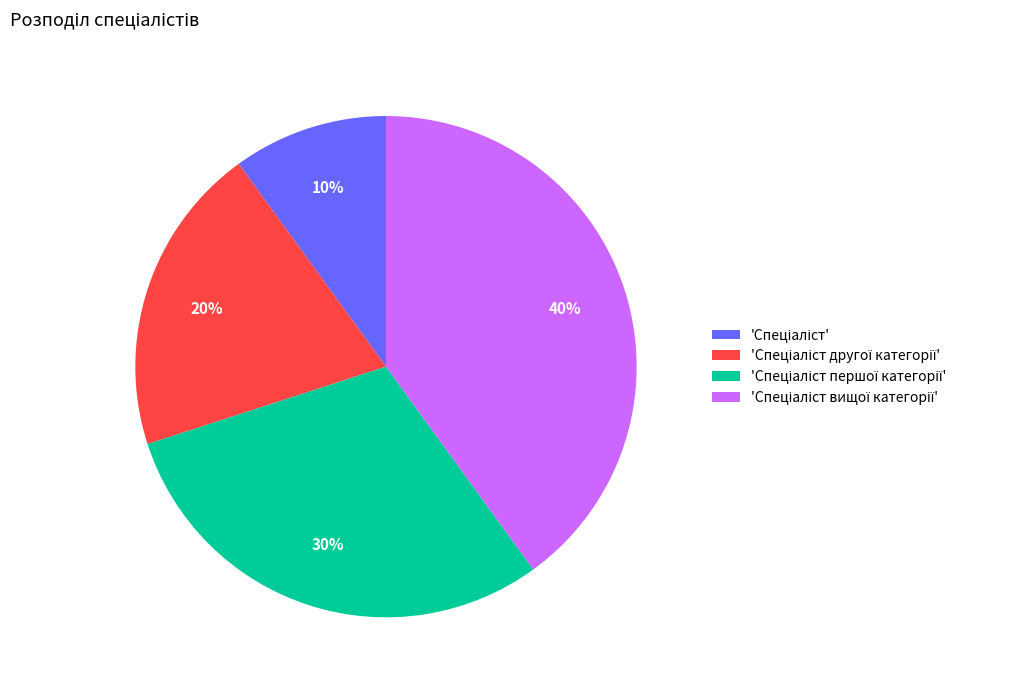

To the nearest percent, what is the difference between the largest and smallest slice percentages?

30%